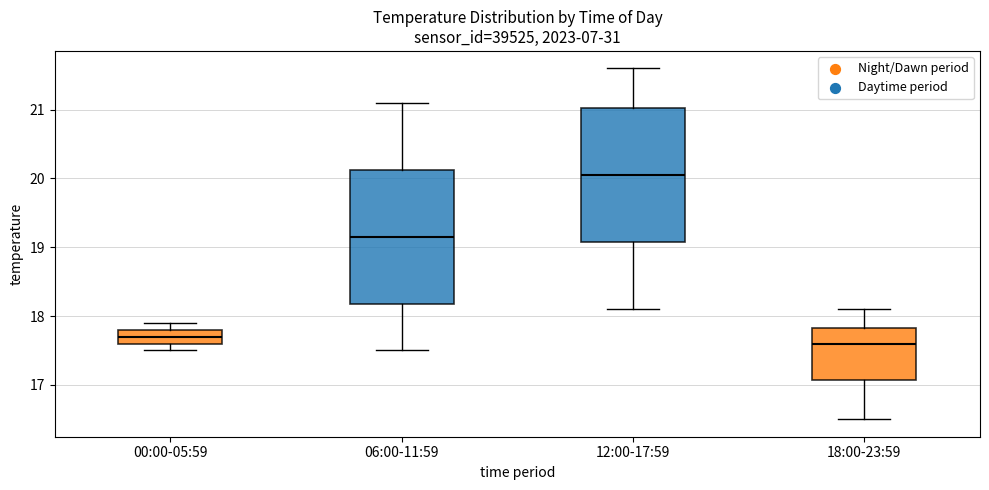

Where is the lower edge of the box for 06:00-11:59 on the y-axis? The values are not printed on the chart, so give them approximately, as read against the axis.

18.2